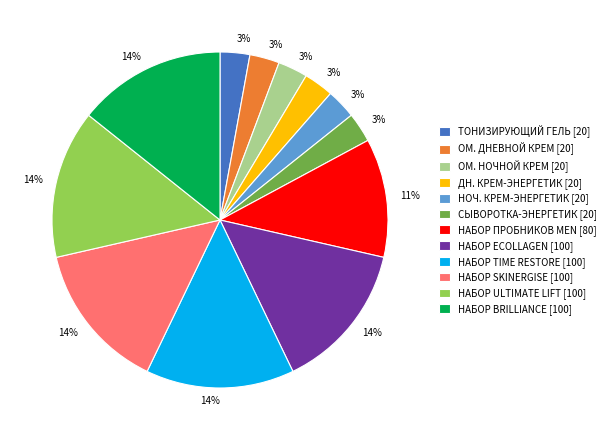

True or false: НАБОР ПРОБНИКОВ MEN [80] accounts for 11% of the total.

True